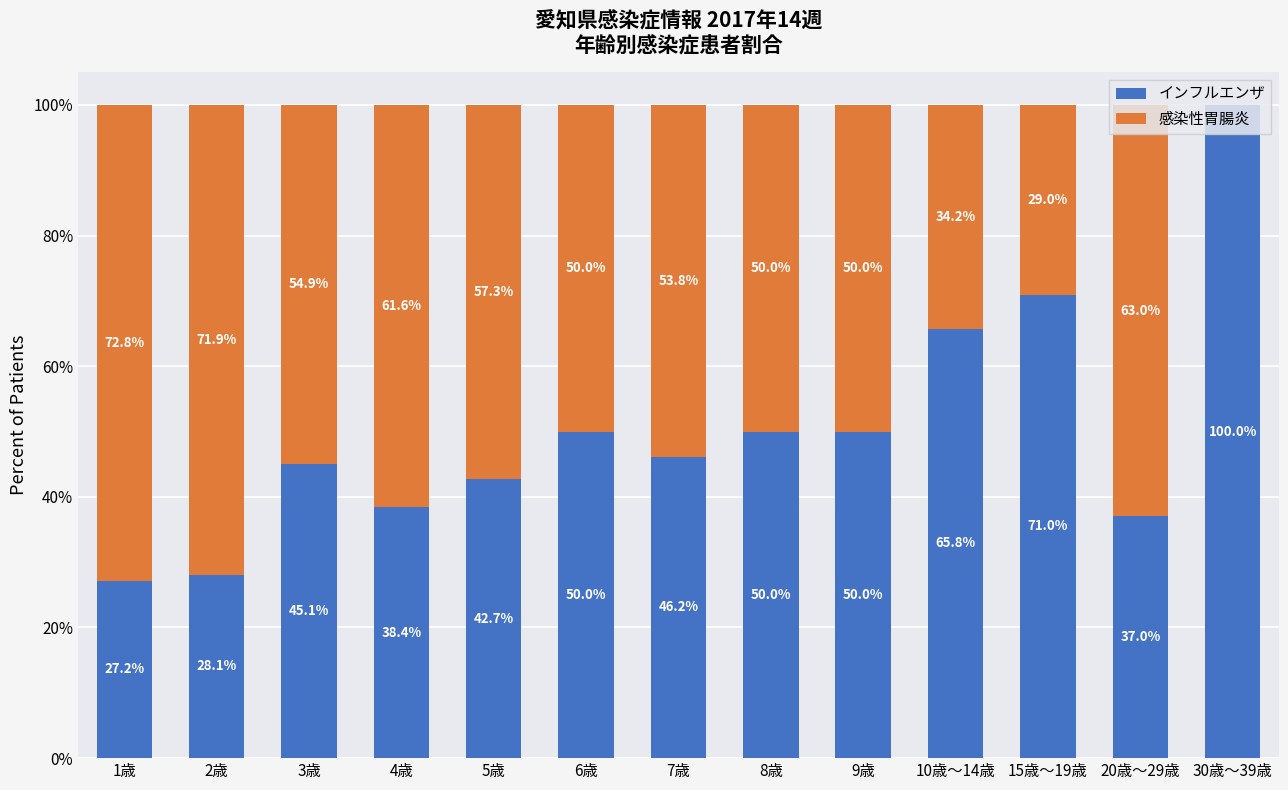

How many data points in インフルエンザ are above 46?

7